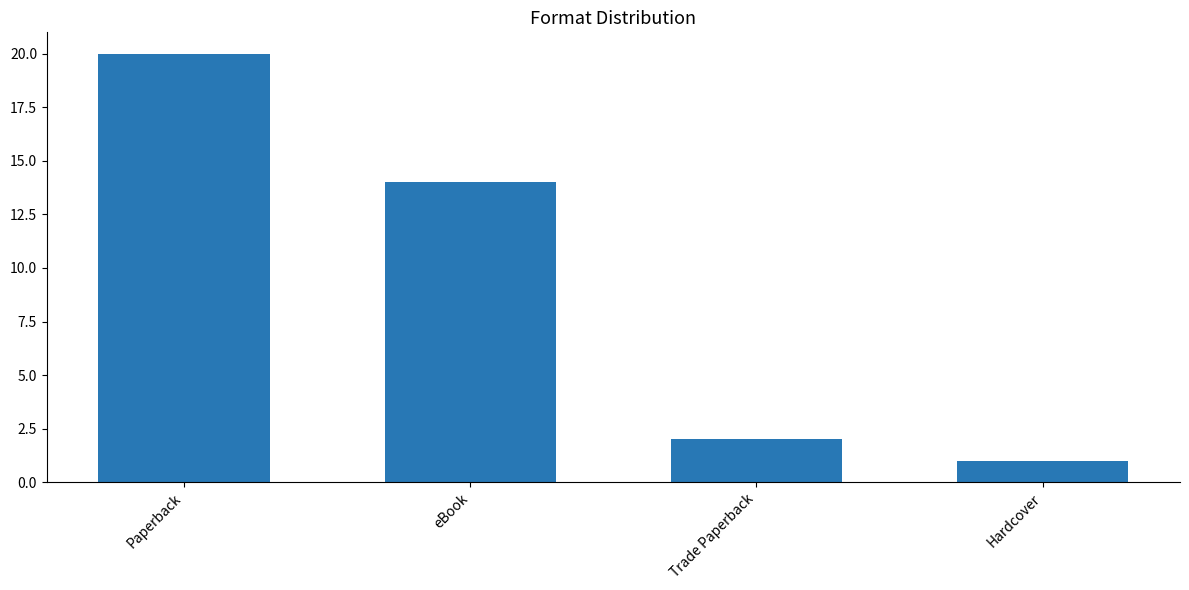

Reading left to right, list all the values displayed in this chart.

20	14	2	1